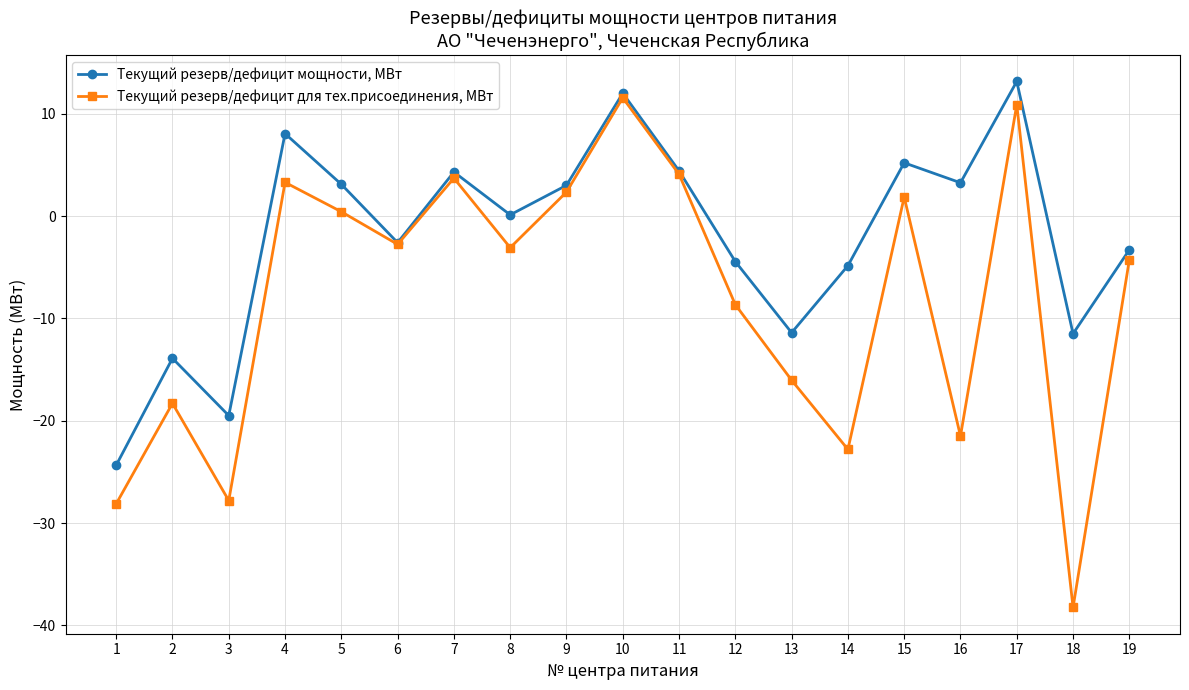

What is the total value across all series at 4?

11.3